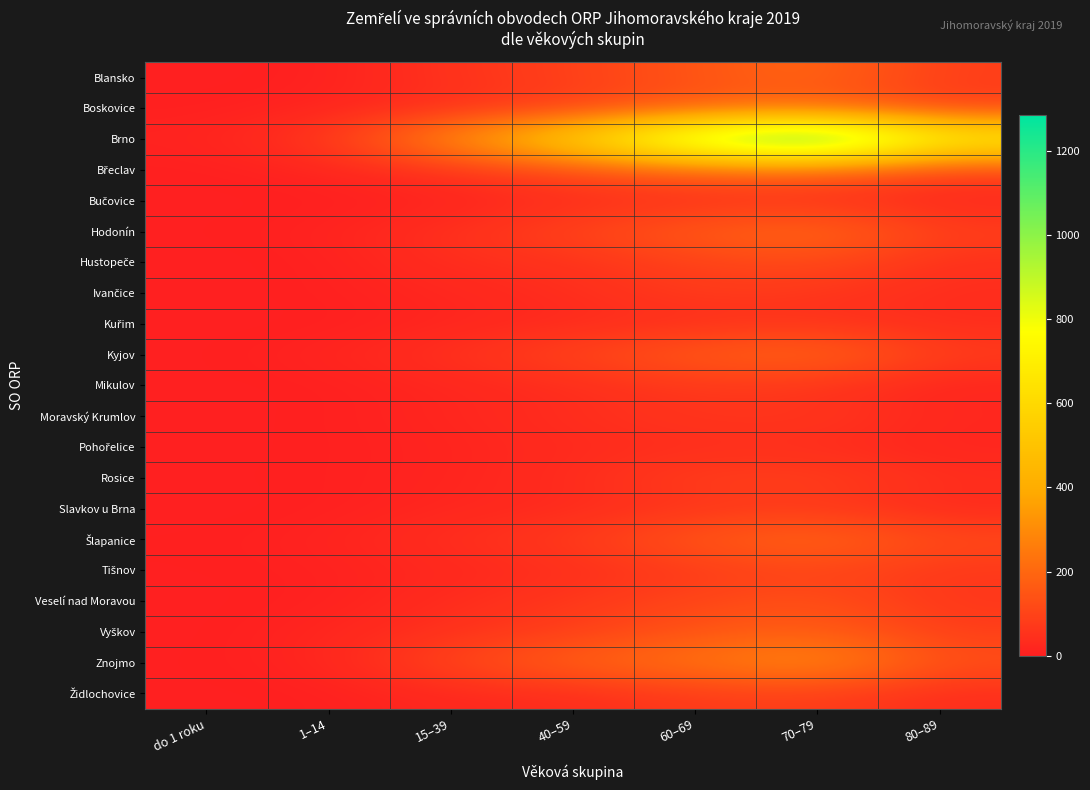

Count the number of data series in this chart.

21